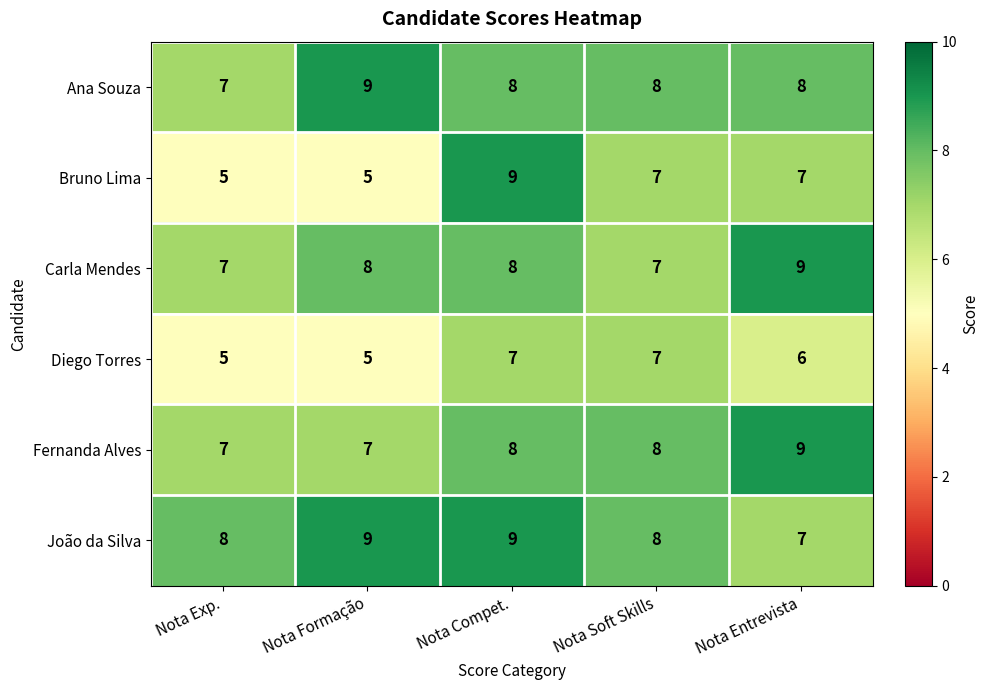

What is the sum of the Carla Mendes values at Nota Soft Skills and Nota Entrevista?

16